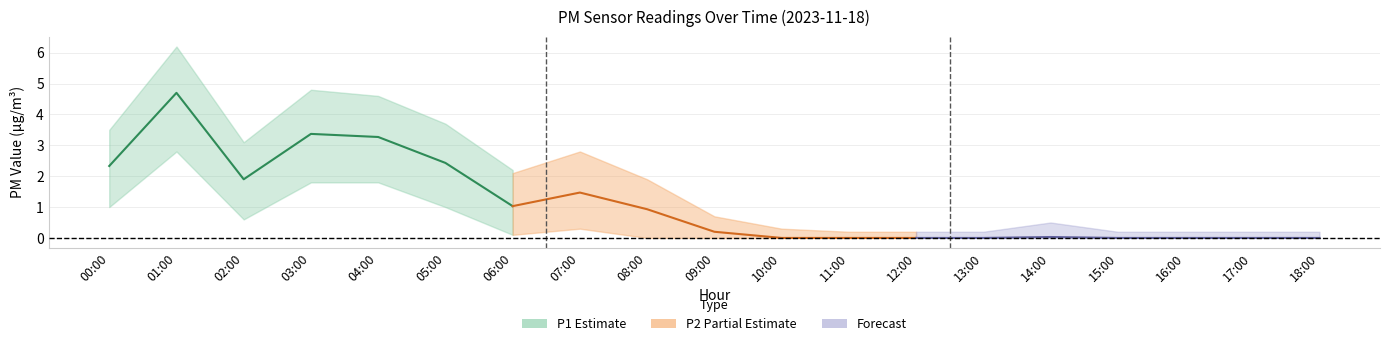

What is the label of the 7th point from the right?

12:00